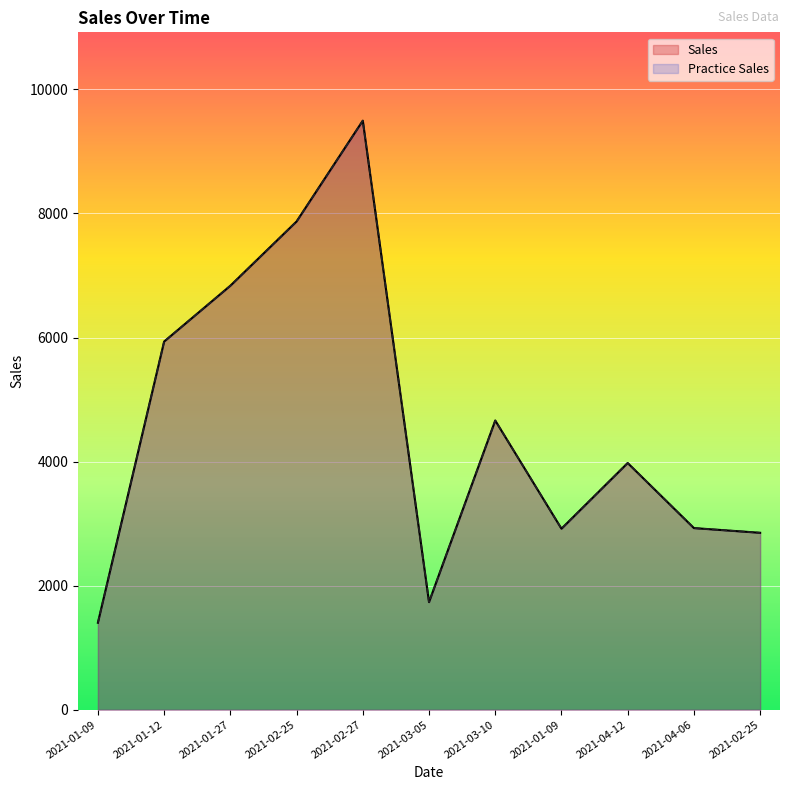

The value of Sales at 2021-01-09 is 798. True or false?

False